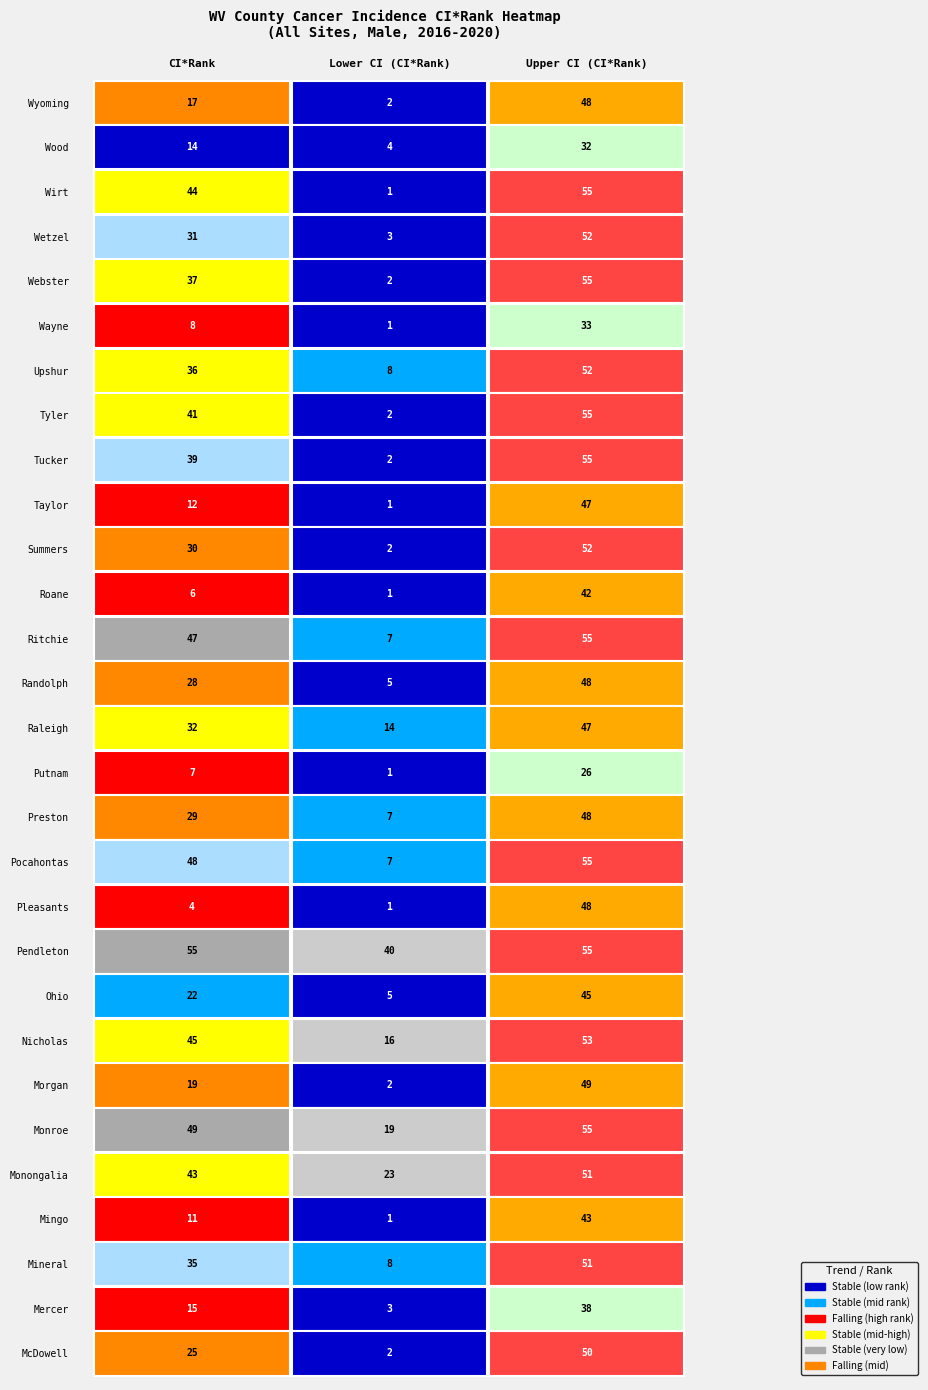

The Ohio County series shows 9 at 1. True or false?

False